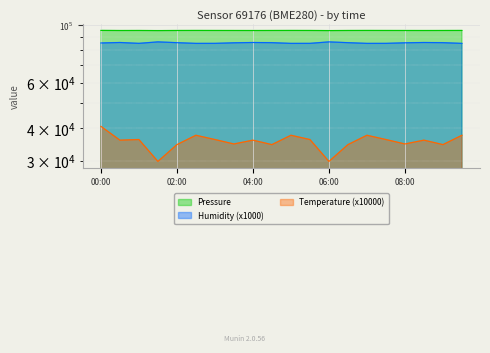

What is the label of the 20th point from the left?

09:30